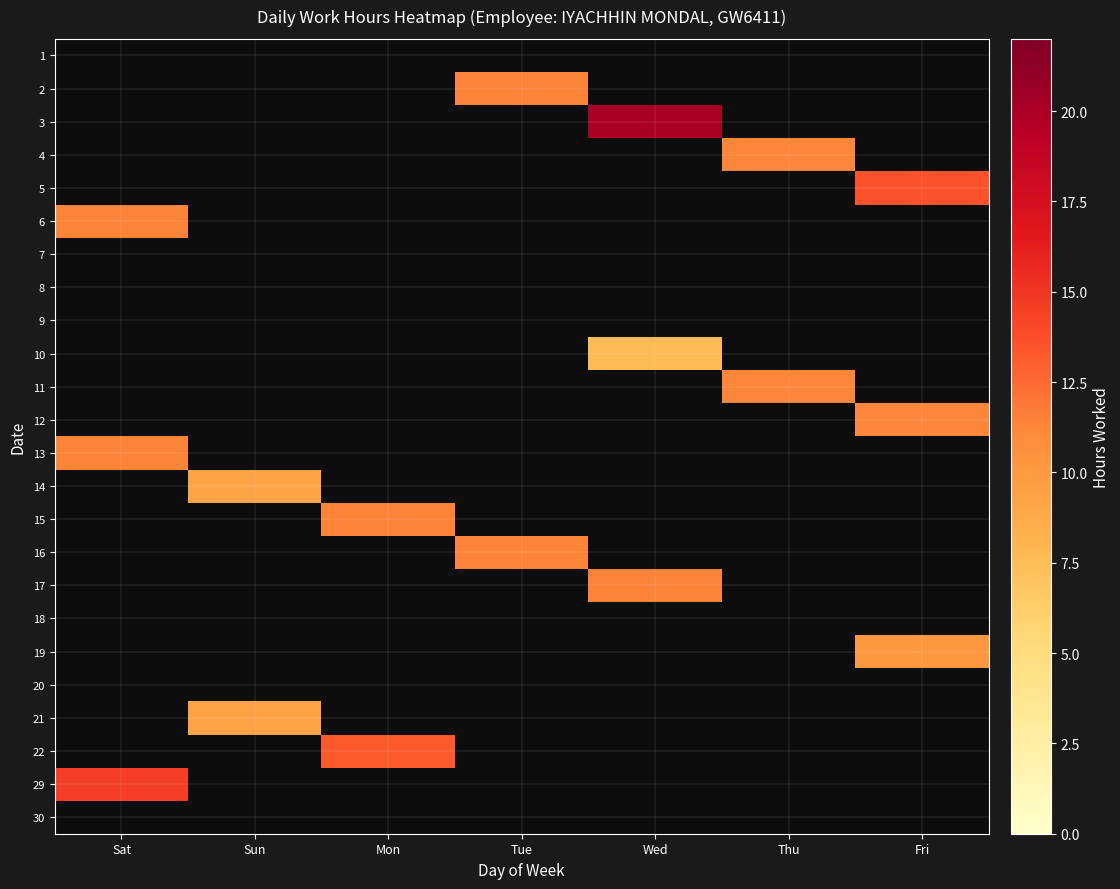

What is the difference between the maximum and minimum values in the 16 series?

11.4